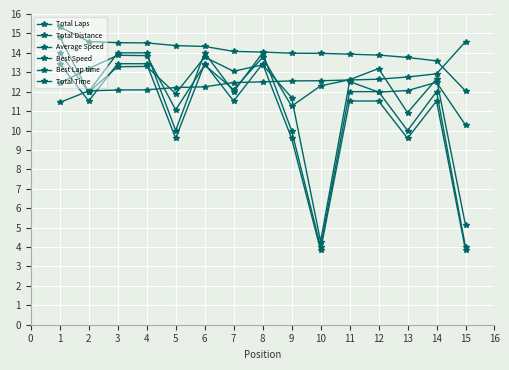

Reading left to right, transcribe all the data shown in this chart.

Total Laps: 14.0	12.0	14.0	14.0	10.0	14.0	12.0	14.0	10.0	4.0	12.0	12.0	10.0	12.0	4.0
Total Distance: 13.4	11.5	13.4	13.4	9.6	13.4	11.5	13.4	9.6	3.8	11.5	11.5	9.6	11.5	3.8
Average Speed: 14.8	12.0	13.3	13.3	11.9	13.8	13.0	13.4	11.7	4.3	12.5	12.0	12.1	12.5	10.3
Best Speed: 15.3	14.6	14.5	14.5	14.4	14.3	14.1	14.0	14.0	14.0	13.9	13.9	13.8	13.6	12.0
Best Lap time: 11.4	12.0	12.1	12.1	12.2	12.3	12.5	12.5	12.6	12.6	12.6	12.6	12.8	12.9	14.6
Total Time: 12.4	13.2	13.9	13.9	11.1	13.4	12.1	13.8	11.3	12.3	12.6	13.2	10.9	12.7	5.1